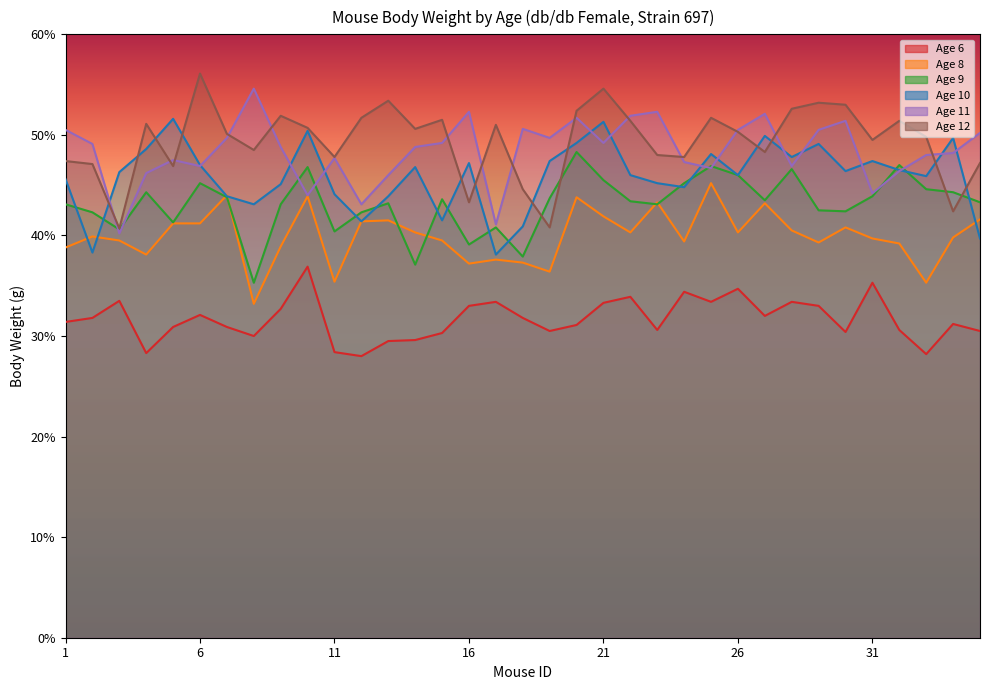

Rank the series by their maximum value, from highest to lowest.

Age 12, Age 11, Age 10, Age 9, Age 8, Age 6